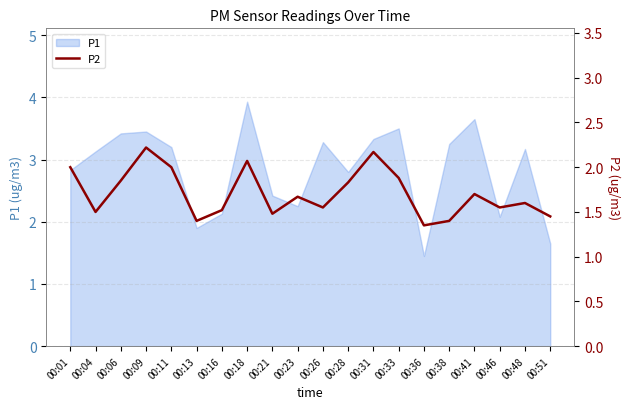

The value of P1 at 00:48 is 3.2. True or false?

True